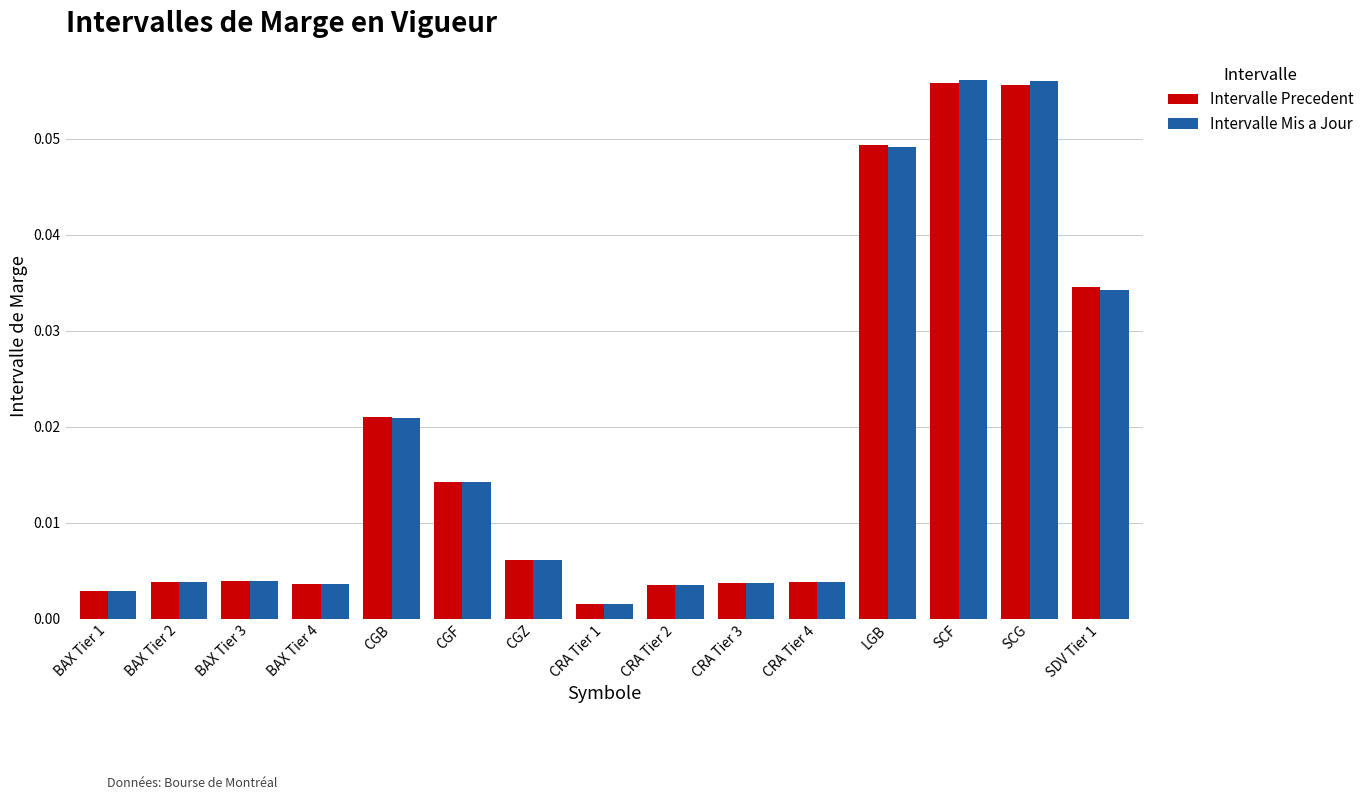

How many bars are there in total?

30